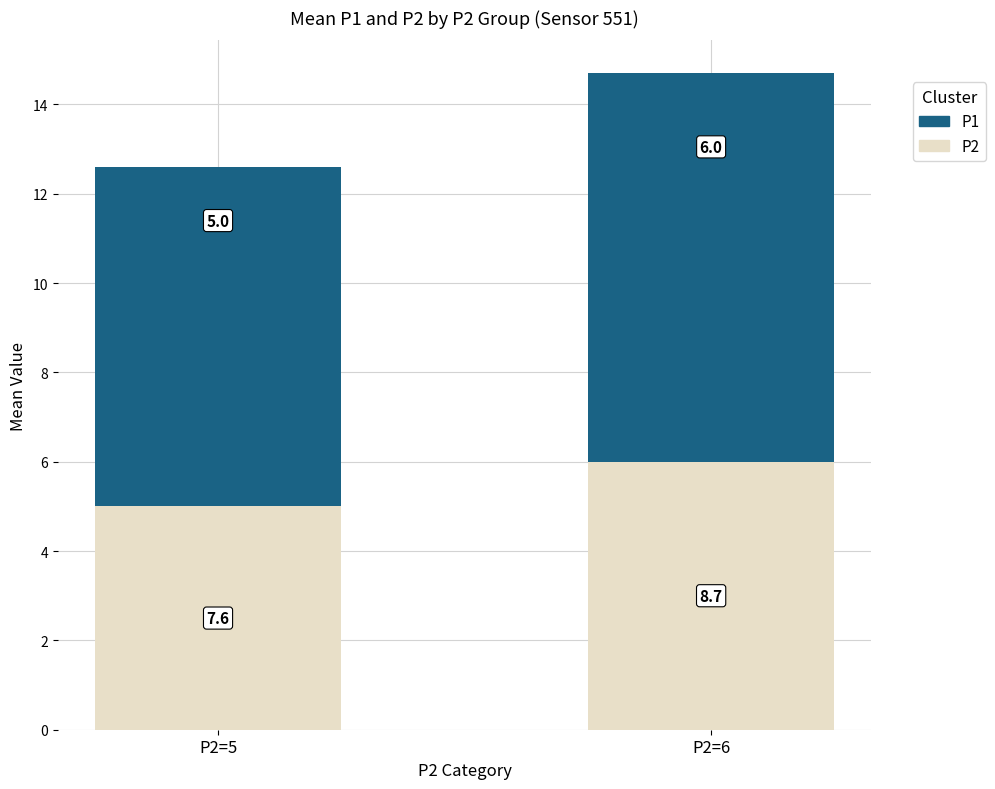

What is the sum of all P2 values?

11.0